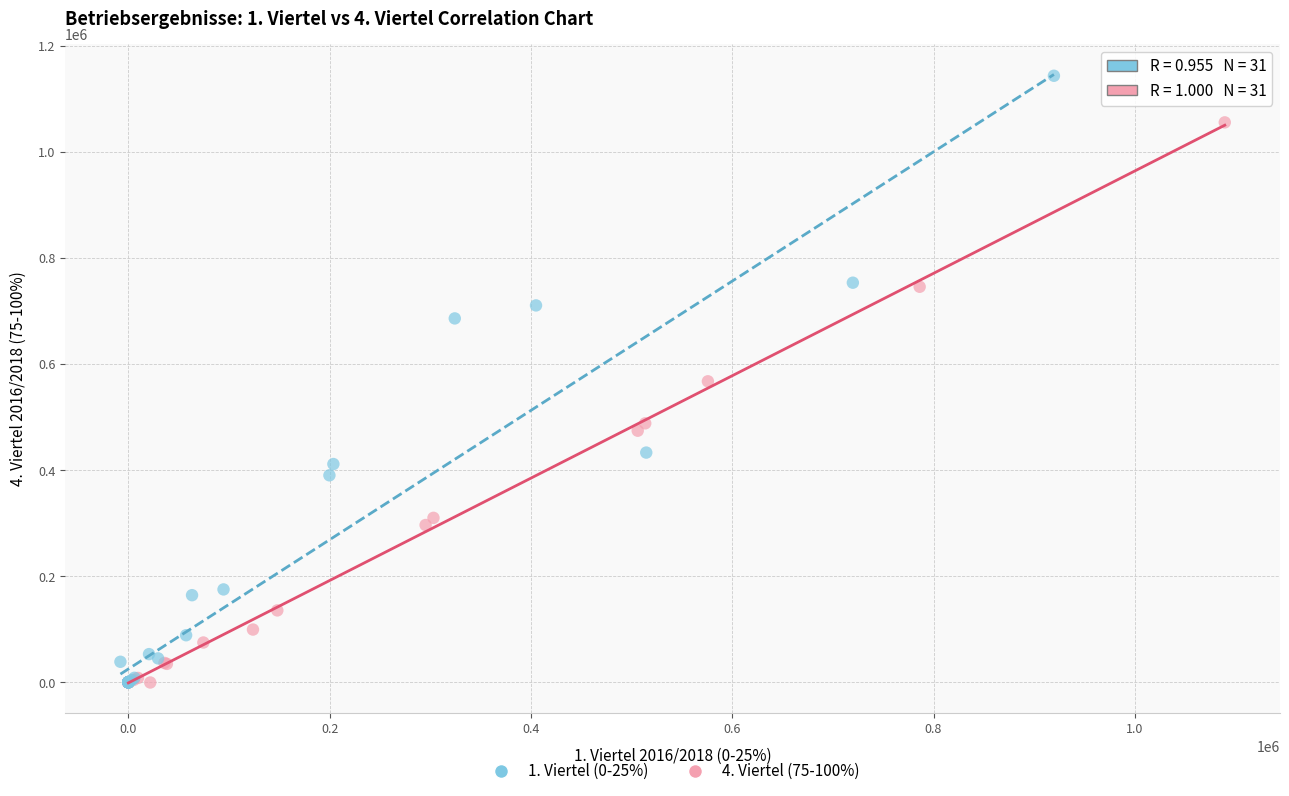

Which series contains the highest Y value?

1. Viertel (0-25%)